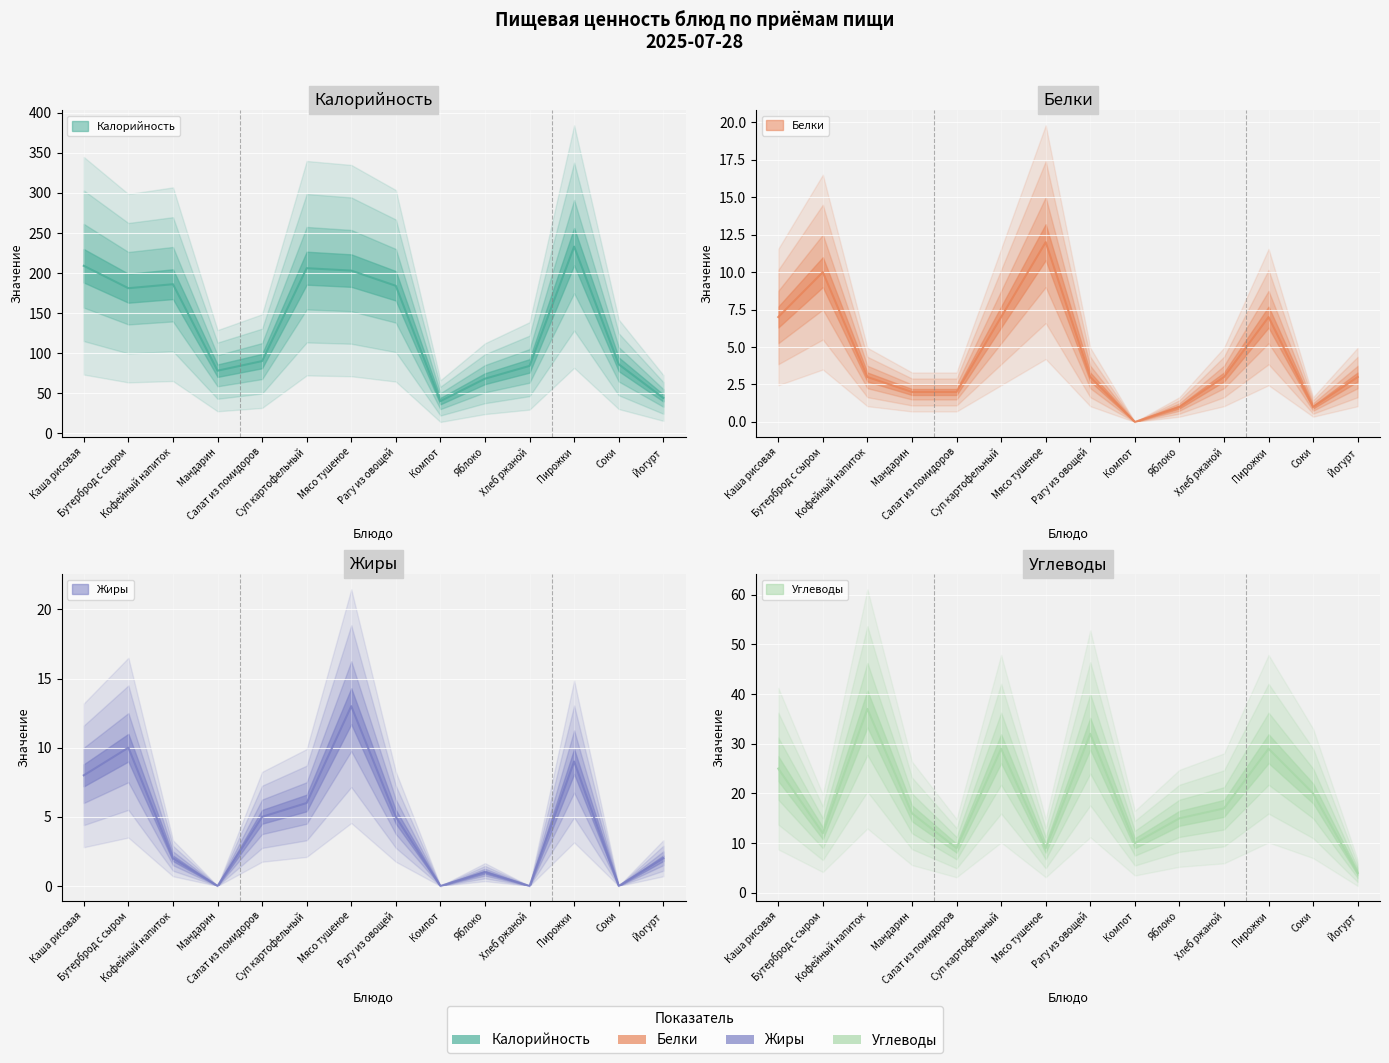

Is it true that Жиры equals 0 at Компот?

True